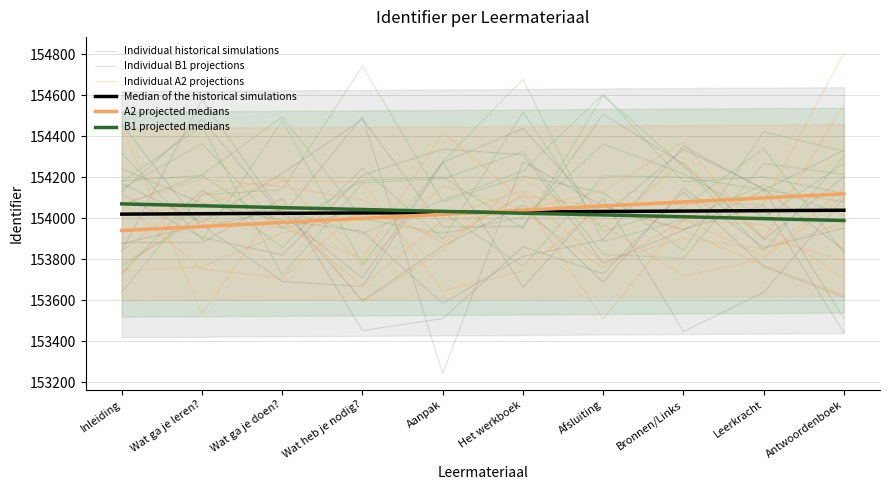

What is the difference between the Individual B1 projections values at Antwoordenboek and Bronnen/Links?

50.1